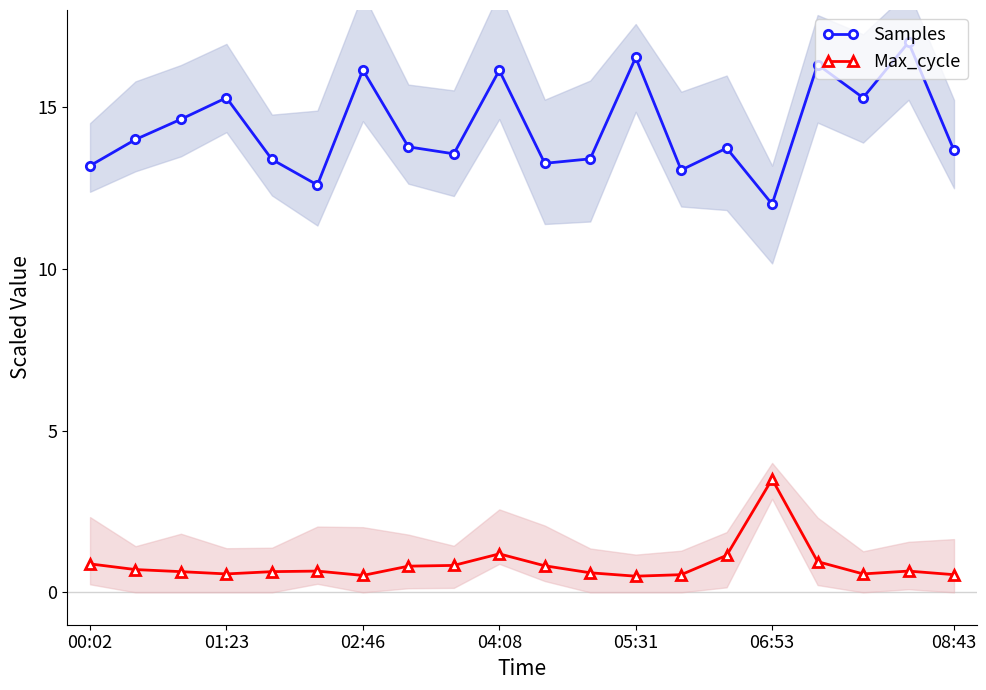

Count the number of categories in the chart.

20